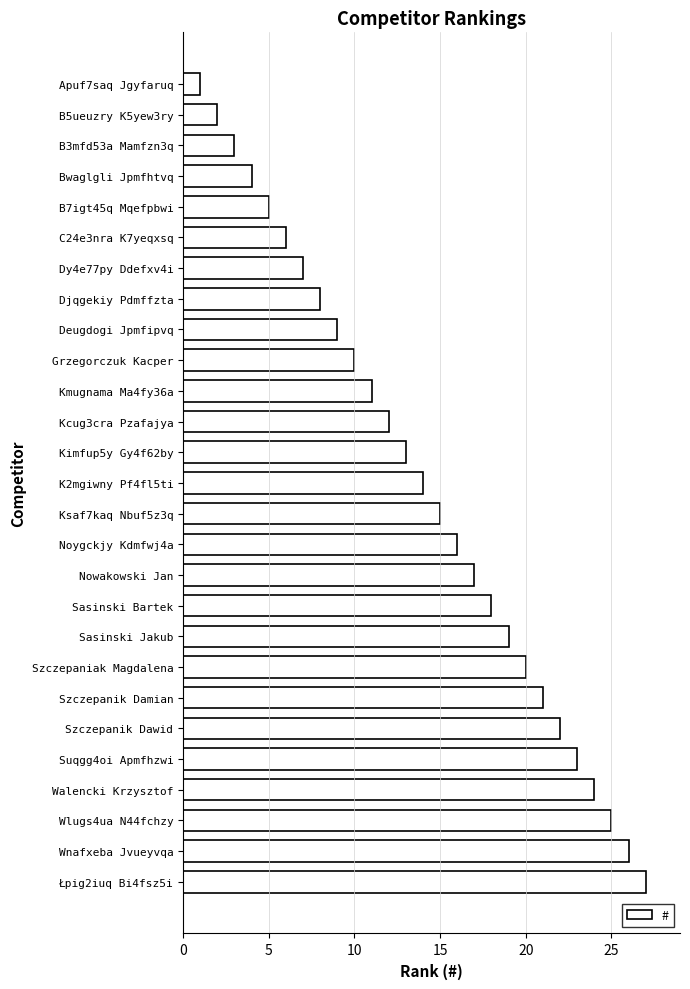

At which category does the chart reach its peak across all series?

Łpig2iuq Bi4fsz5i